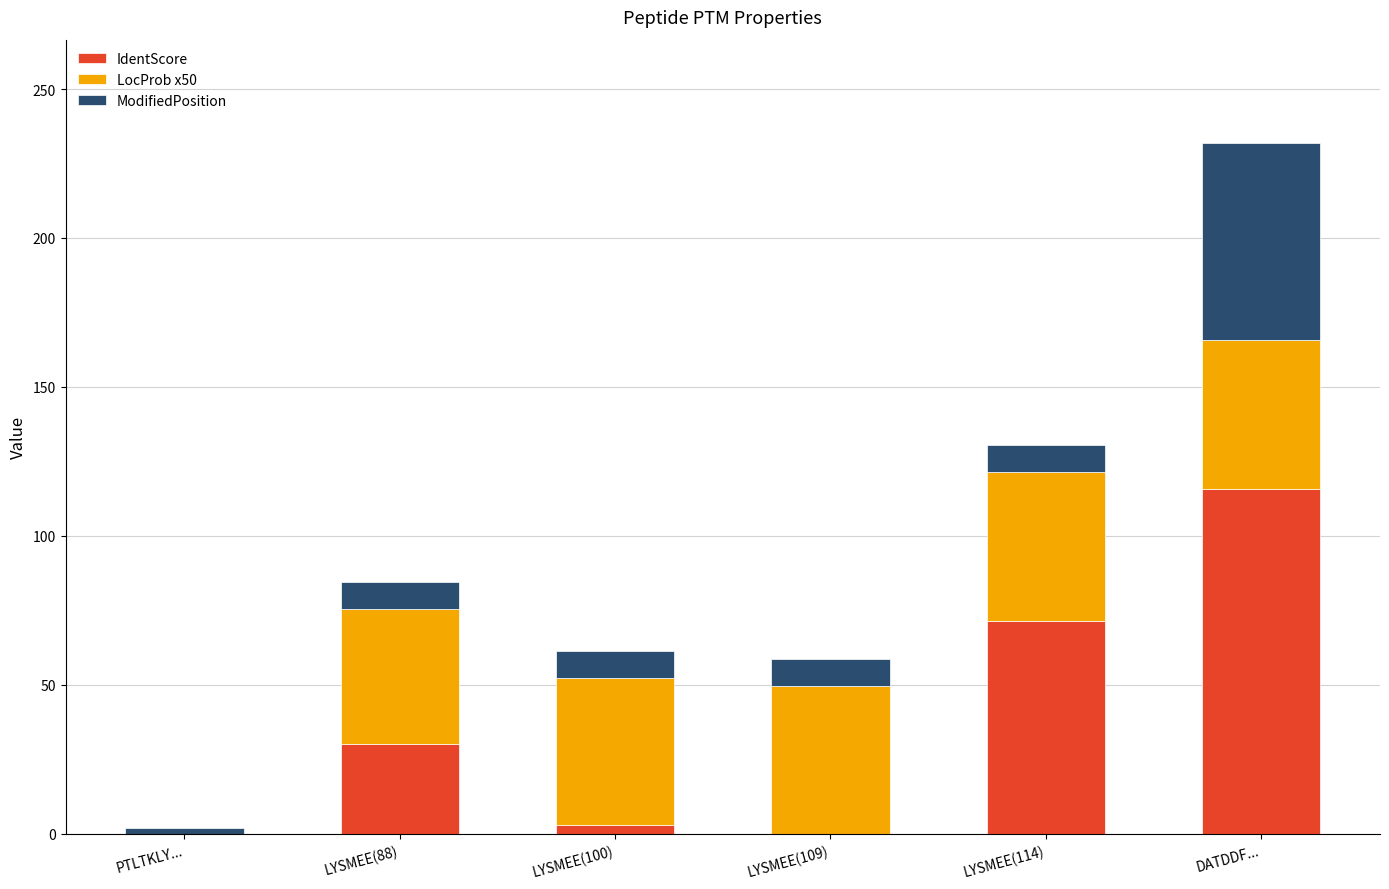

How many categories are shown in the chart?

6